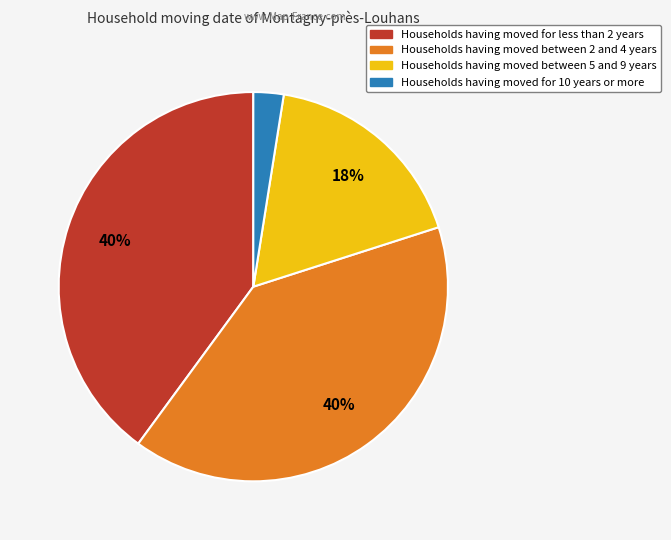

Approximately how many times larger is the value at Households having moved between 2 and 4 years compared to Households having moved for less than 2 years?

1.0